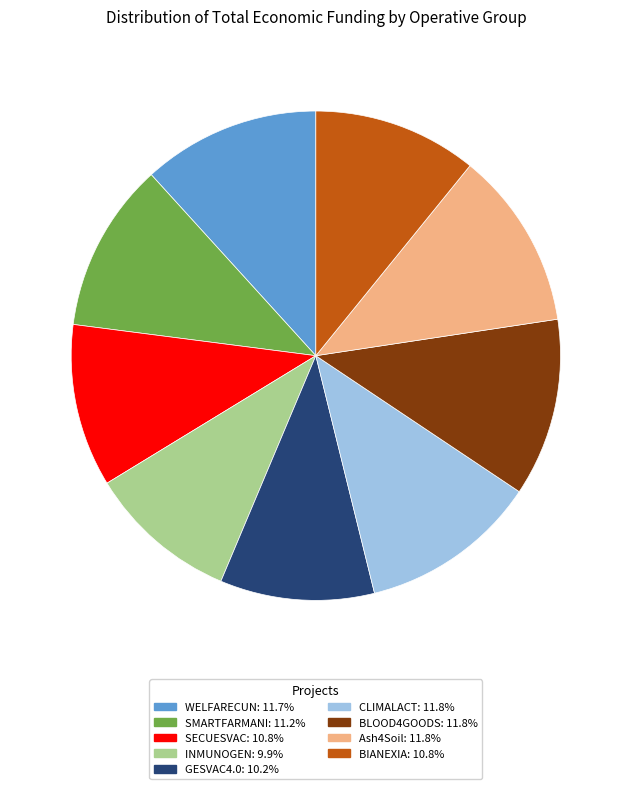

How many segments does this pie chart have?

9